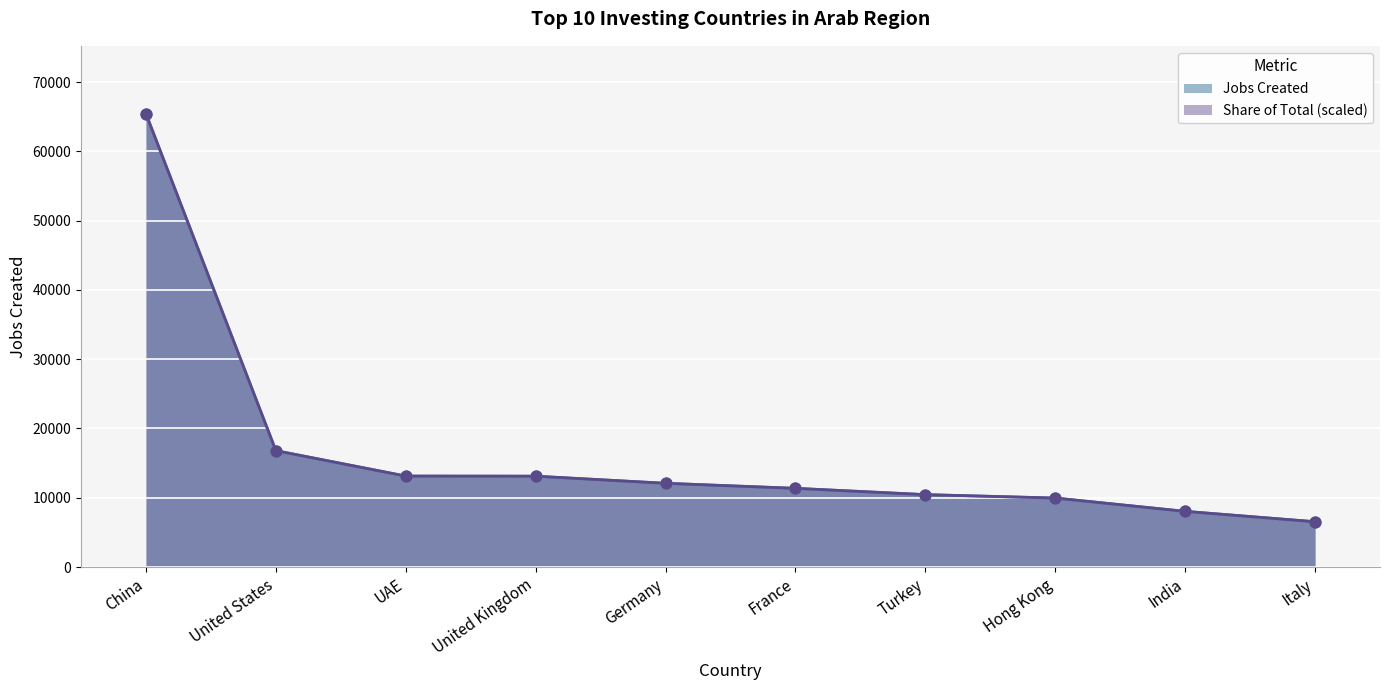

Between Germany and China, which is larger?

China